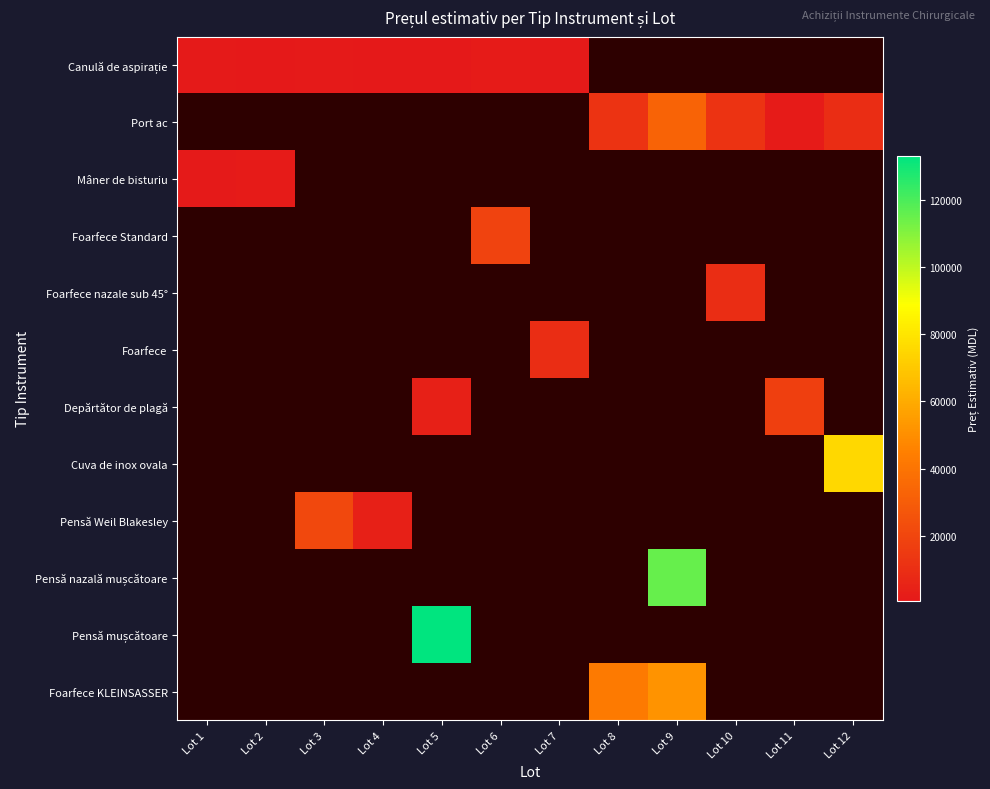

Is it true that Port ac equals 1947.2 at Lot 11?

True